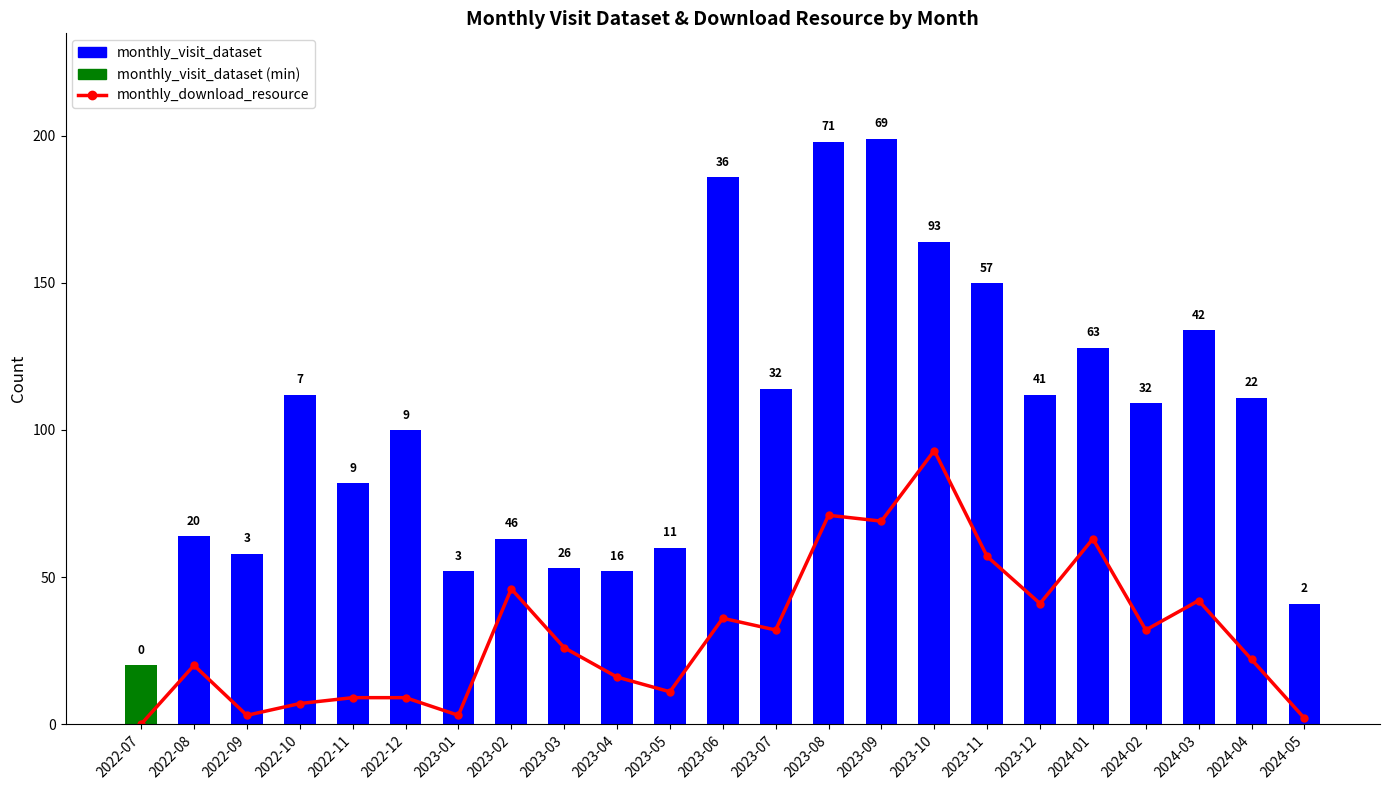

Are the bars horizontal?

No